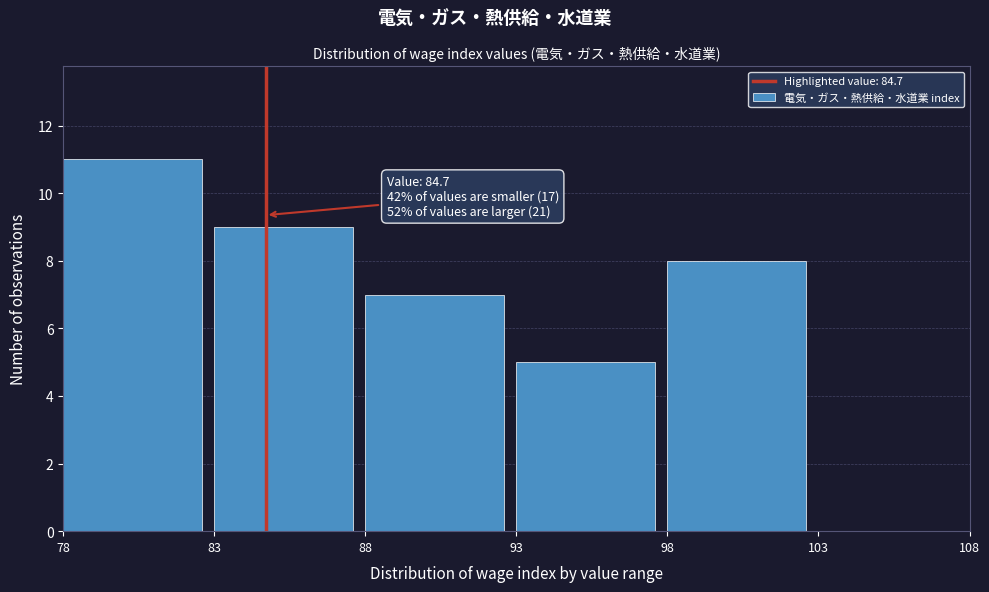

Which range on the x-axis has the tallest bar?

78 to 83